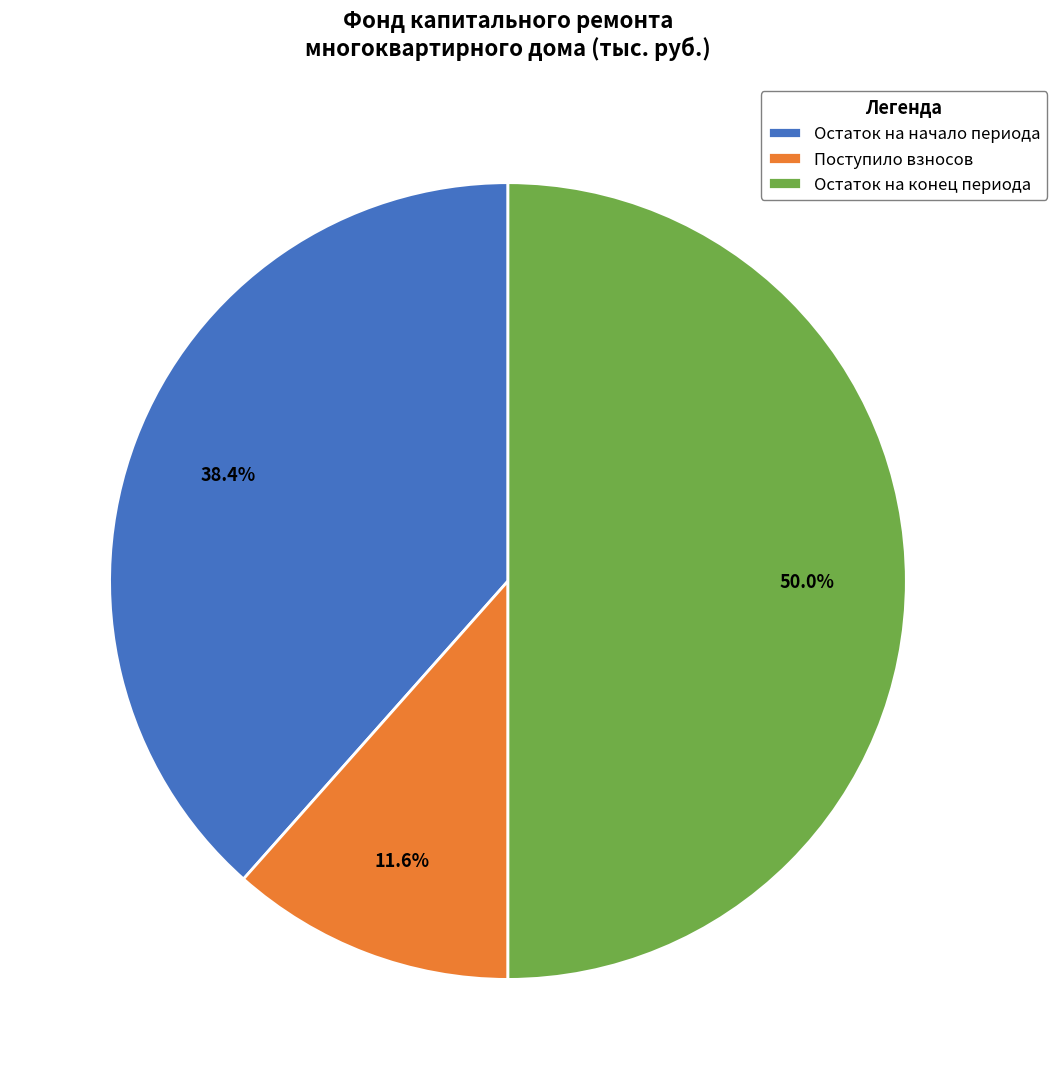

What percentage is NOT represented by Поступило взносов?

88.4%